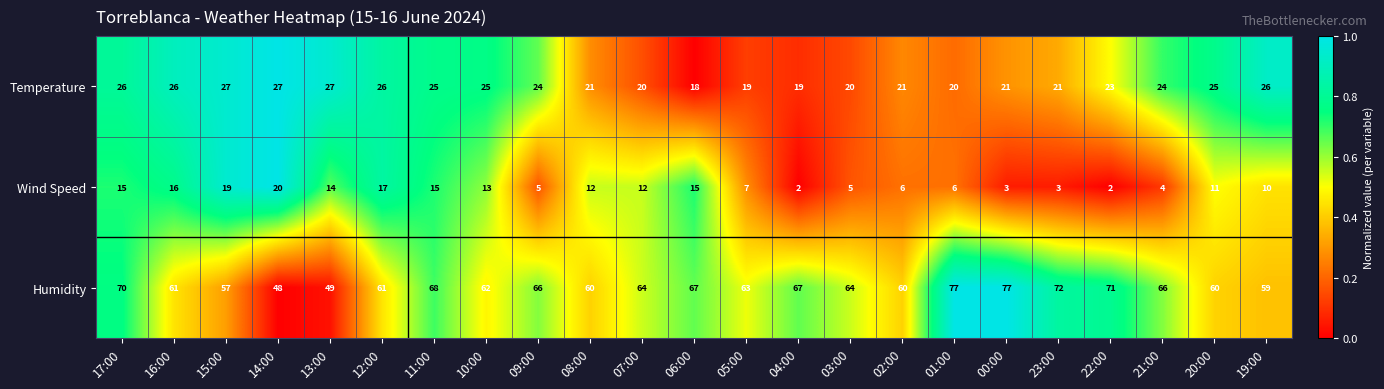

Where does the Humidity series first go above 64?

17:00